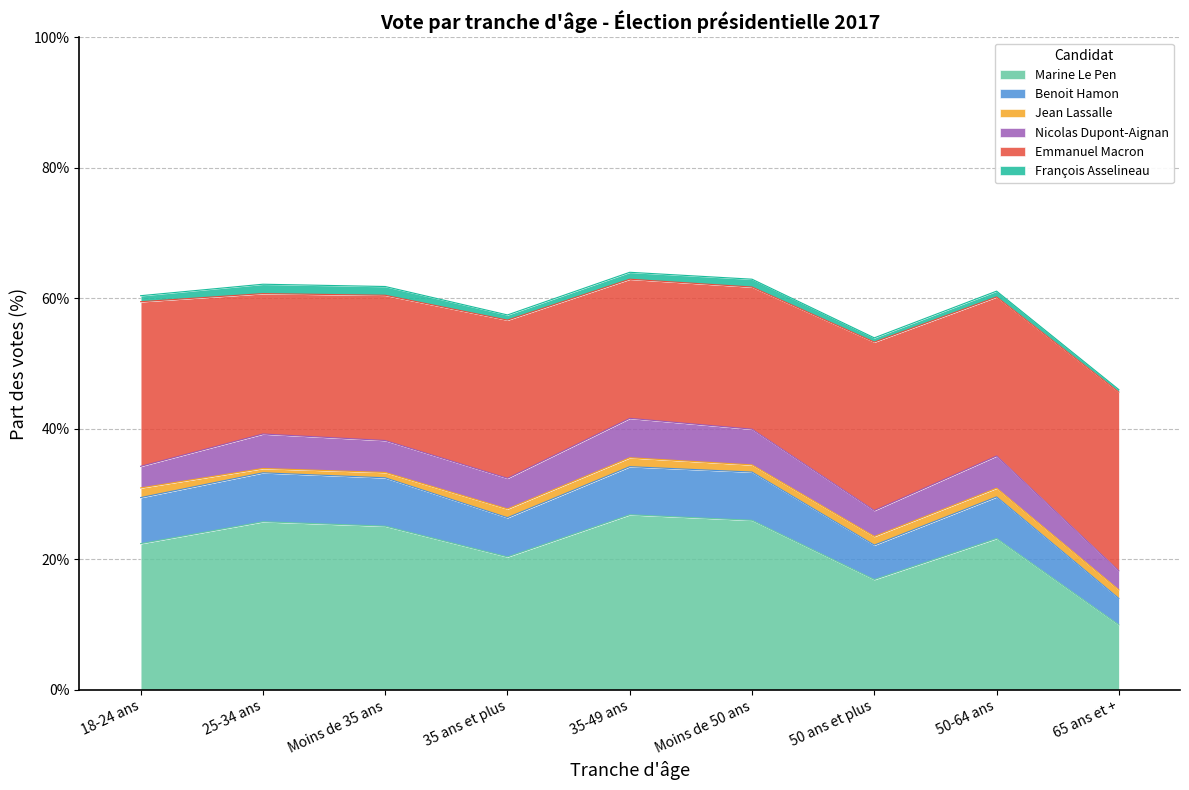

Does the chart have visible grid lines?

Yes